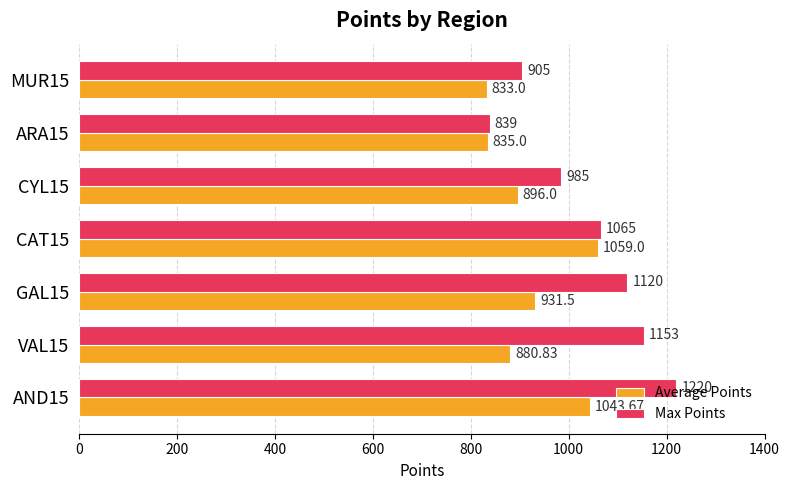

What is the difference between the second highest and minimum values in the Max Points series?

314.0